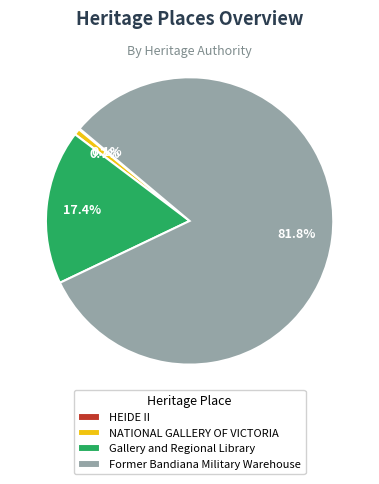

To the nearest percent, what is the difference between the largest and smallest slice percentages?

82%